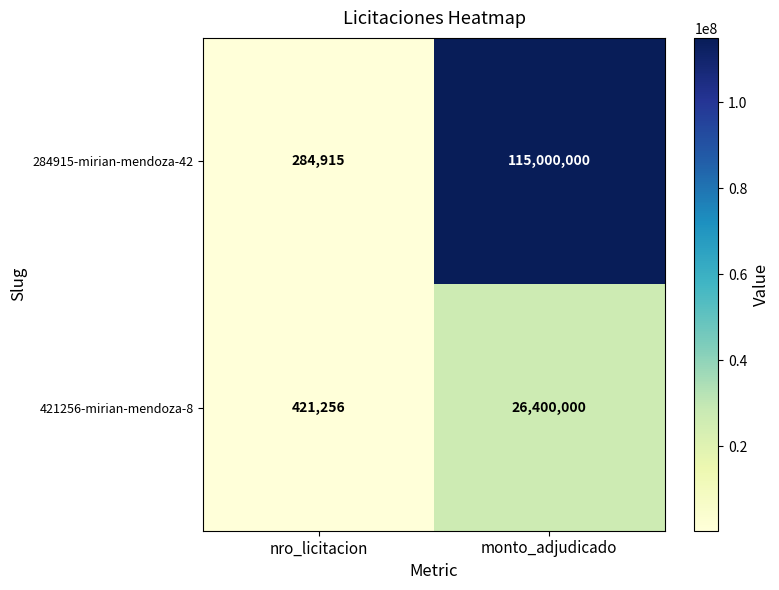

How many values in the 421256-mirian-mendoza-8 series are below 26400000?

1